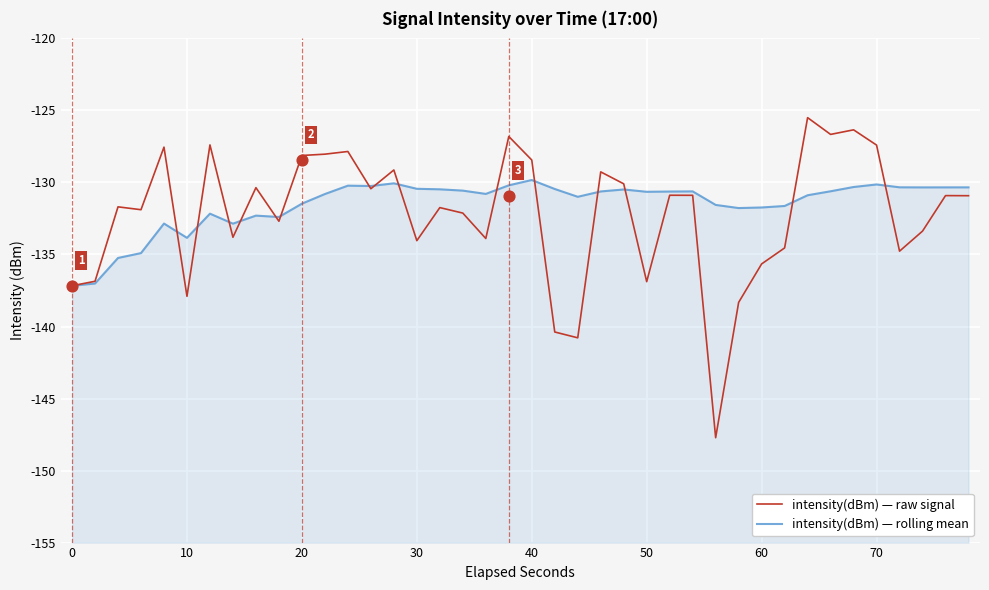

Which series has the largest total across all categories?

intensity(dBm) — rolling mean